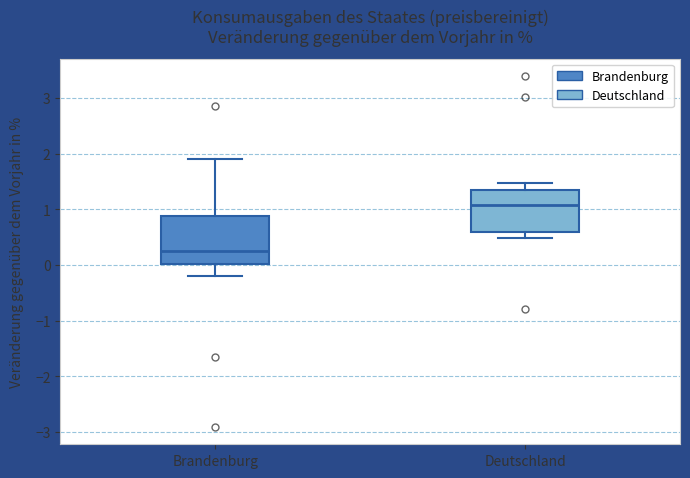

Reading left to right, read every box against the y-axis: the position of its median line, the range the box covers, and the ends of its whiskers. The values are not printed on the chart, so give them approximately, as read against the axis.

Brandenburg: median 0.3, box 0.0 to 0.9, whiskers -0.2 to 1.9
Deutschland: median 1.1, box 0.6 to 1.3, whiskers 0.5 to 1.5